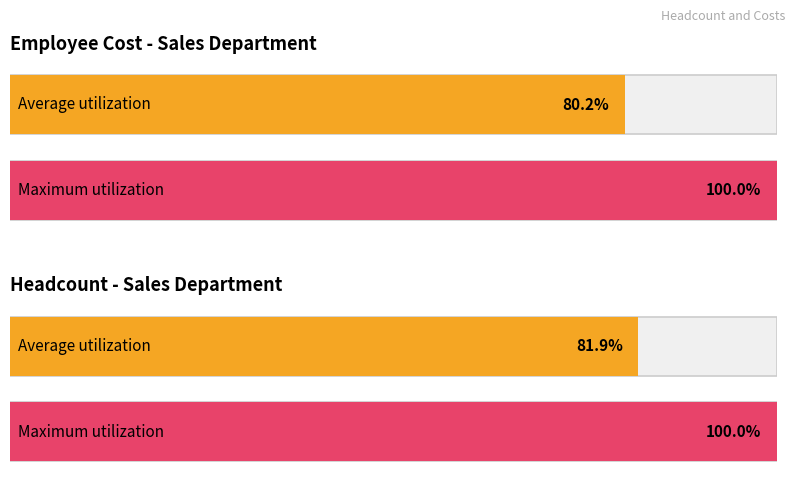

The value of Headcount at 2021-10 is 6.8. True or false?

False